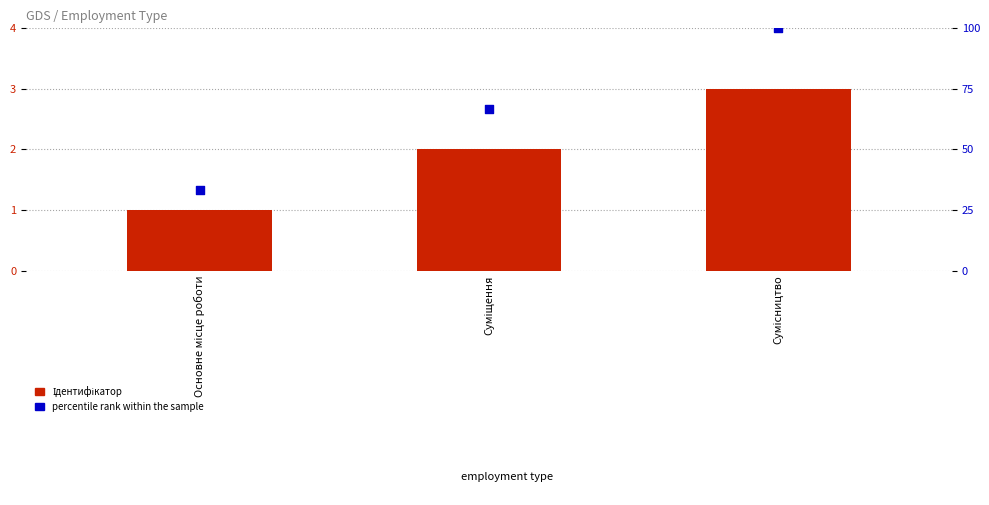

Which series contains the highest Y value?

Ідентифікатор (% rank)